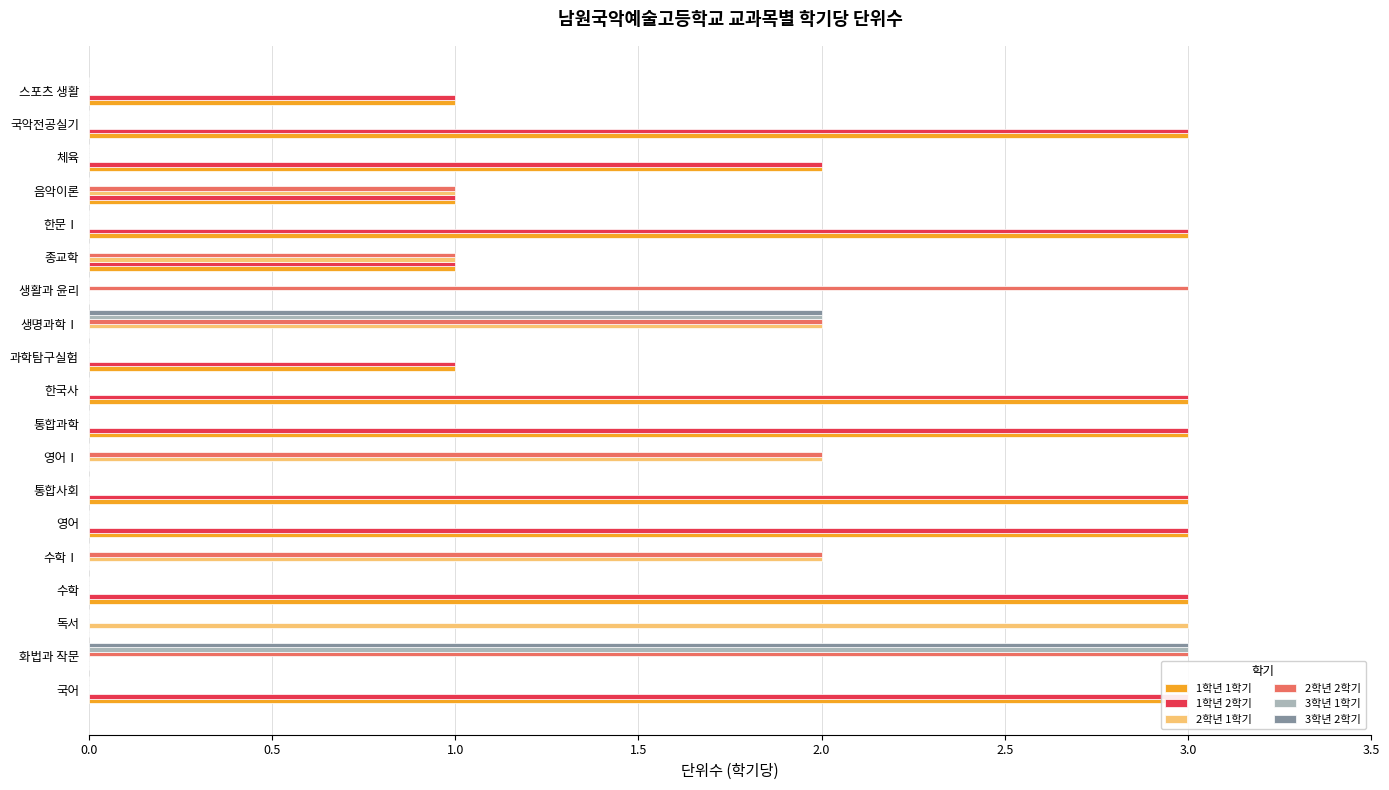

What is the sum of all 1학년 2학기 values?

30